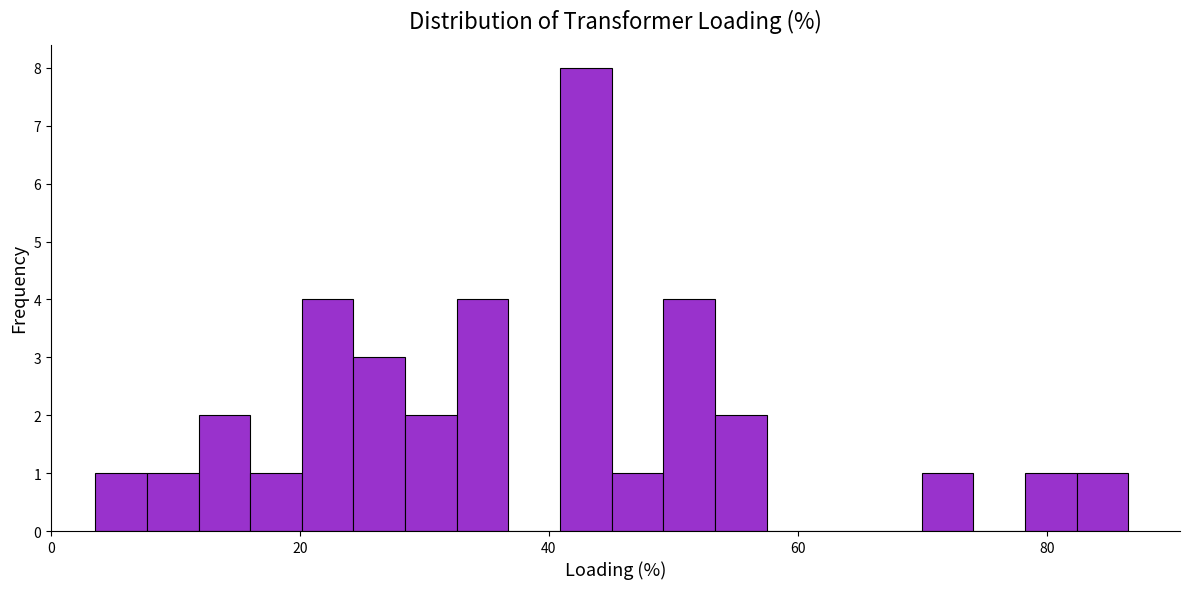

Read against the x-axis, roughly where is the centre of the tallest bar?

42